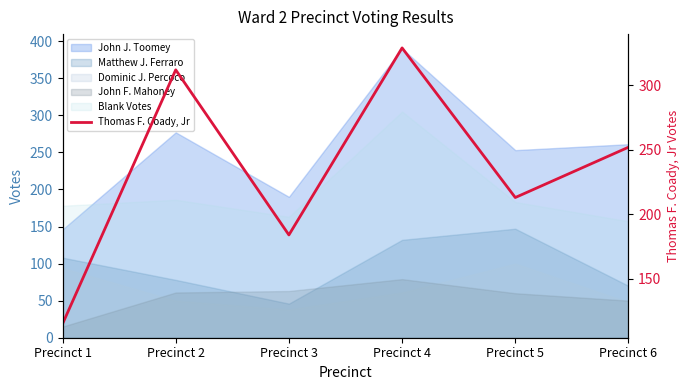

What is the change in value from Precinct 1 to Precinct 4?

+214